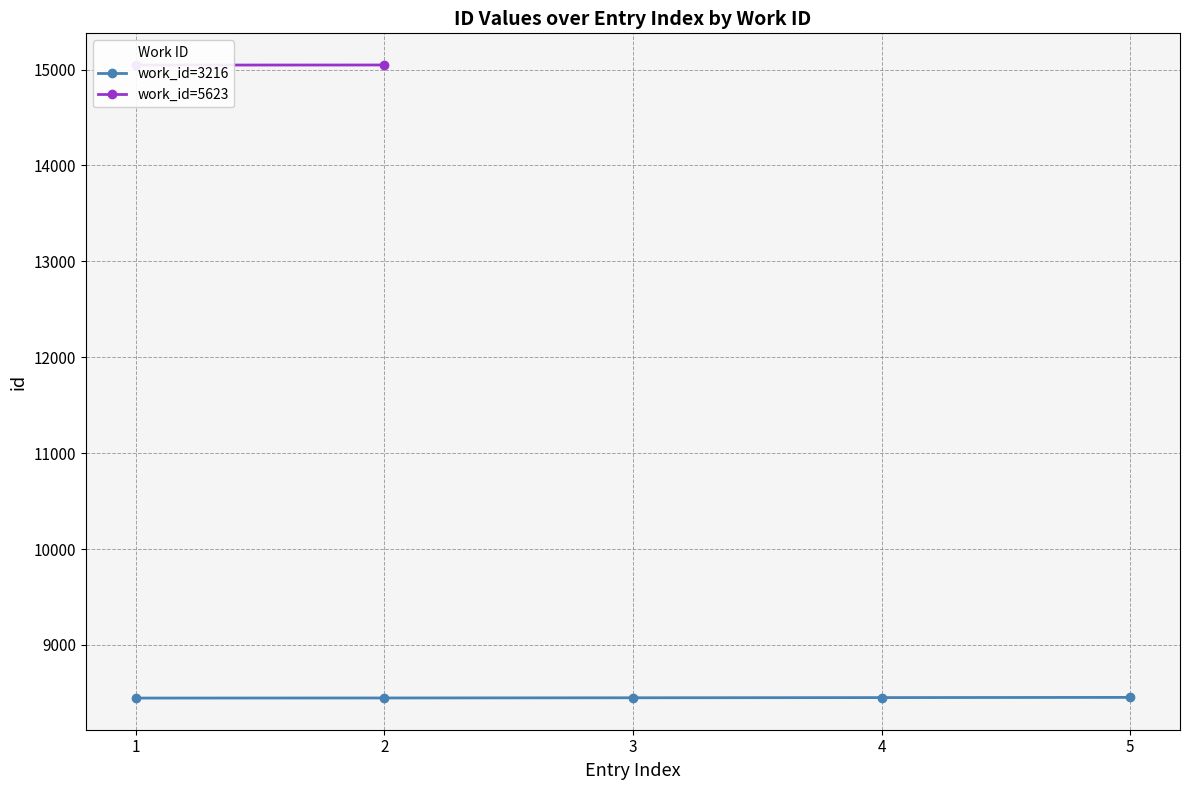

The chart shows a value of 8451 at 4. True or false?

True